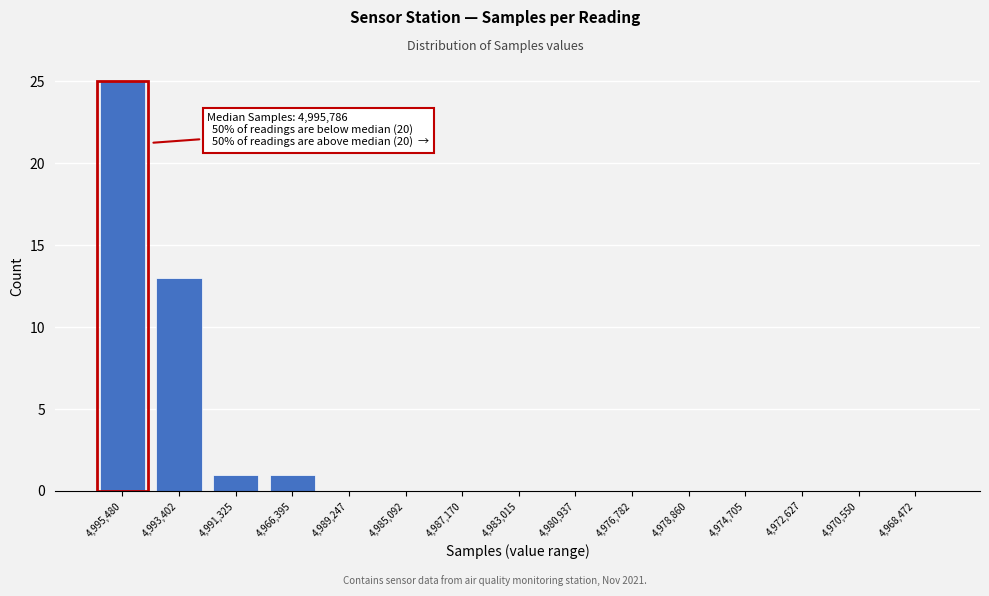

Reading left to right, extract all data points from this chart.

4,995,480=25	4,993,402=13	4,991,325=1	4,966,395=1	4,989,247=0	4,985,092=0	4,987,170=0	4,983,015=0	4,980,937=0	4,976,782=0	4,978,860=0	4,974,705=0	4,972,627=0	4,970,550=0	4,968,472=0